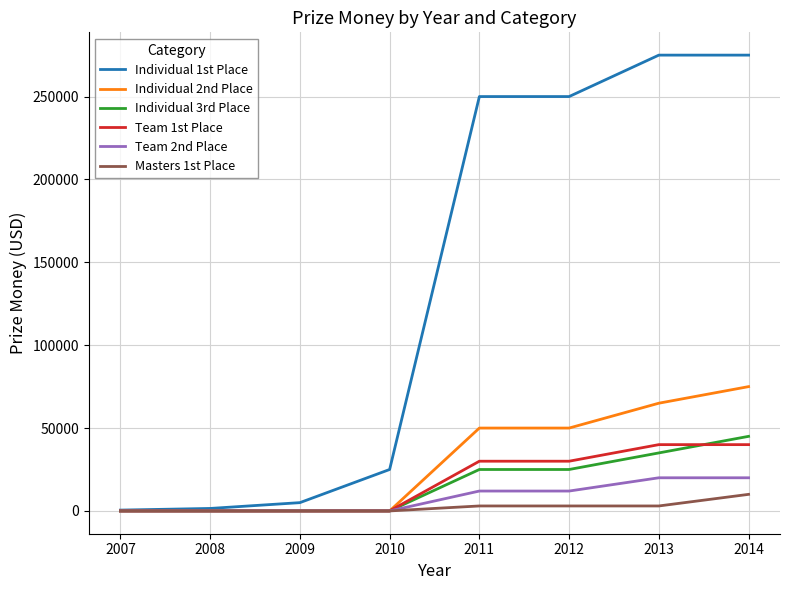

Which series has the largest range (max minus min)?

Individual 1st Place